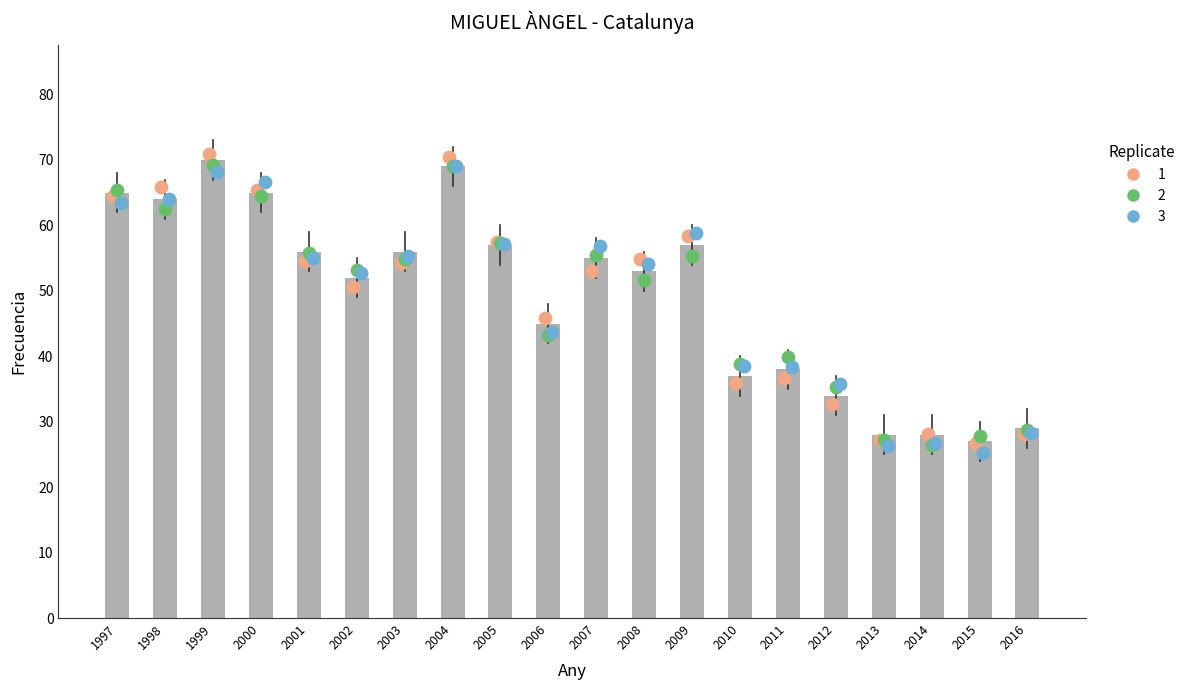

At how many categories does at least one series exceed 43?

13